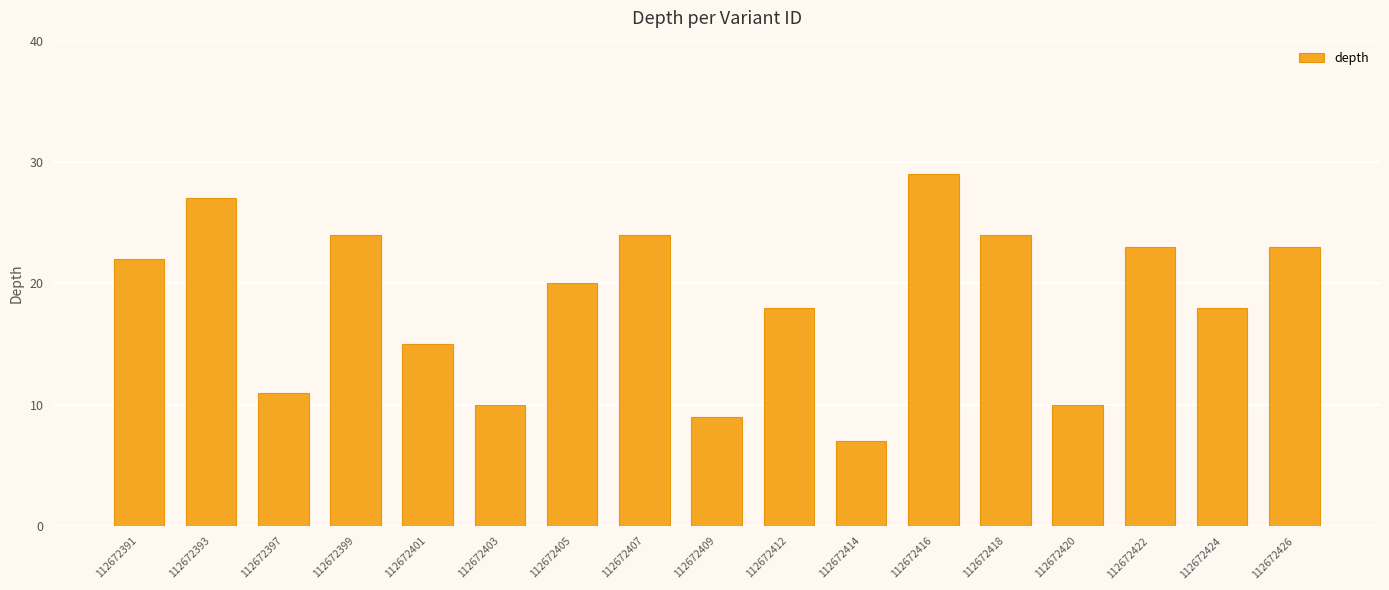

Is it true that the value at 112672426 is 23?

True